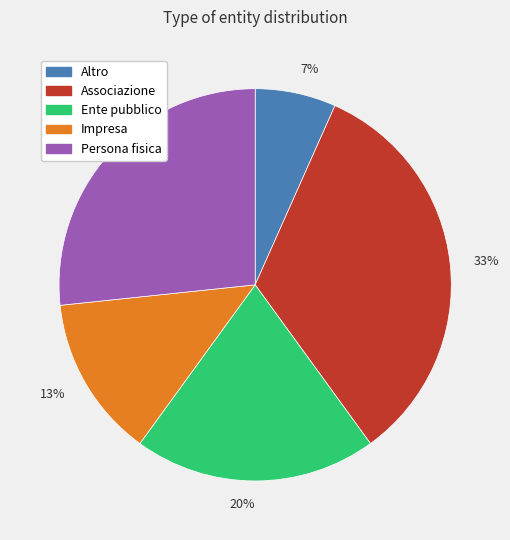

Which category has the biggest portion of the pie?

33%